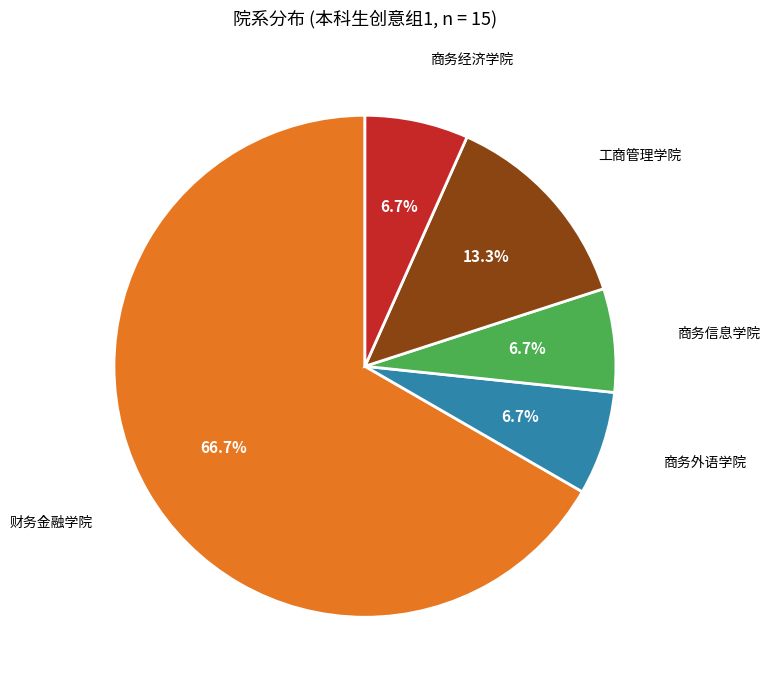

Which slice is the largest?

财务金融学院